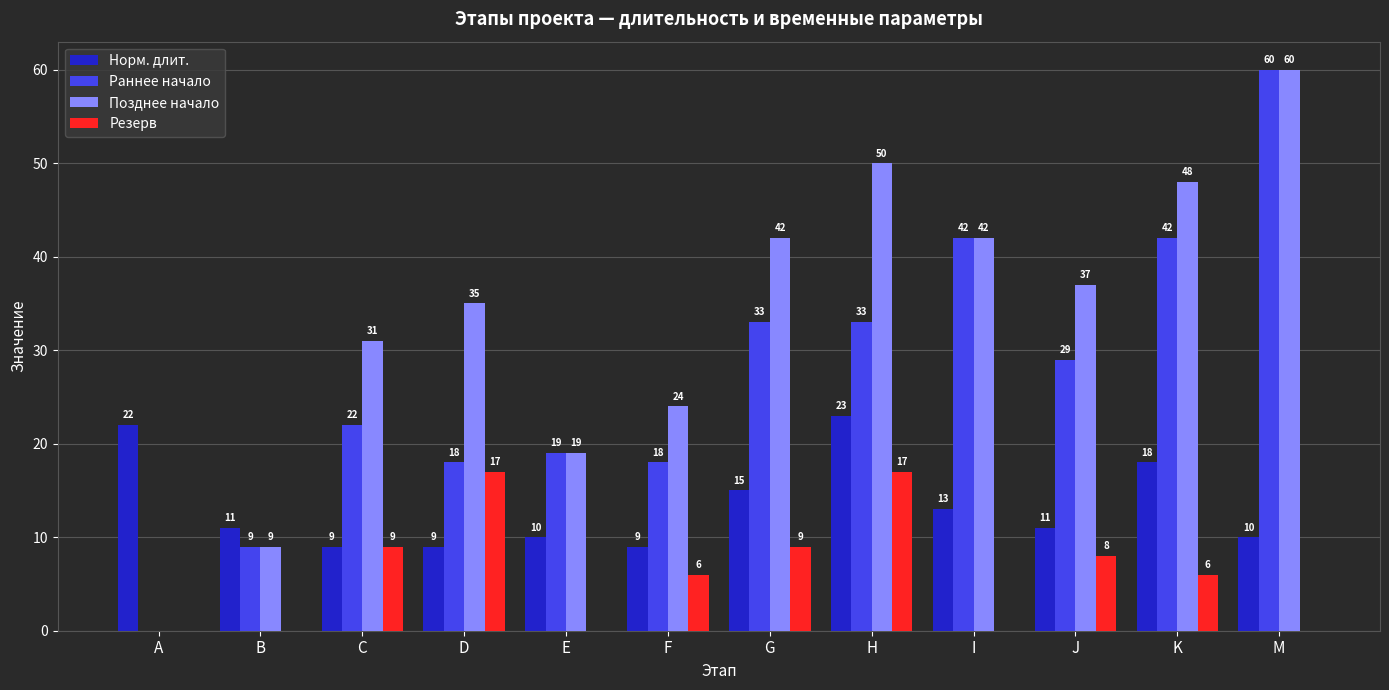

How many positive values does the Резерв series have?

7